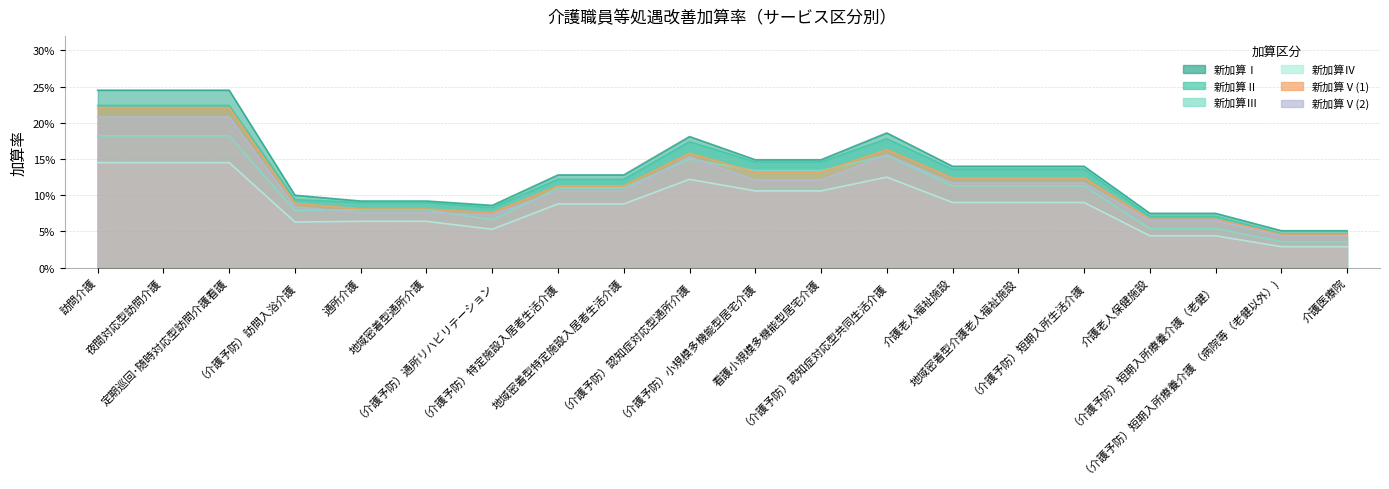

True or false: 新加算Ⅴ(1) has more than 2 points higher than both neighbors.

False